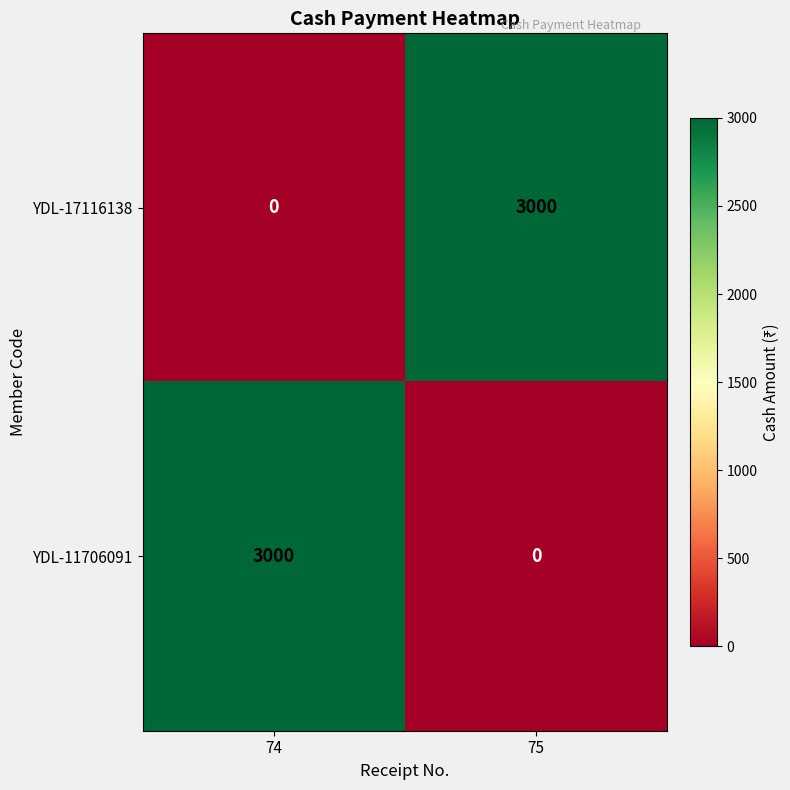

Reading right to left, extract all data points from this chart.

YDL-17116138: 3000	0
YDL-11706091: 0	3000